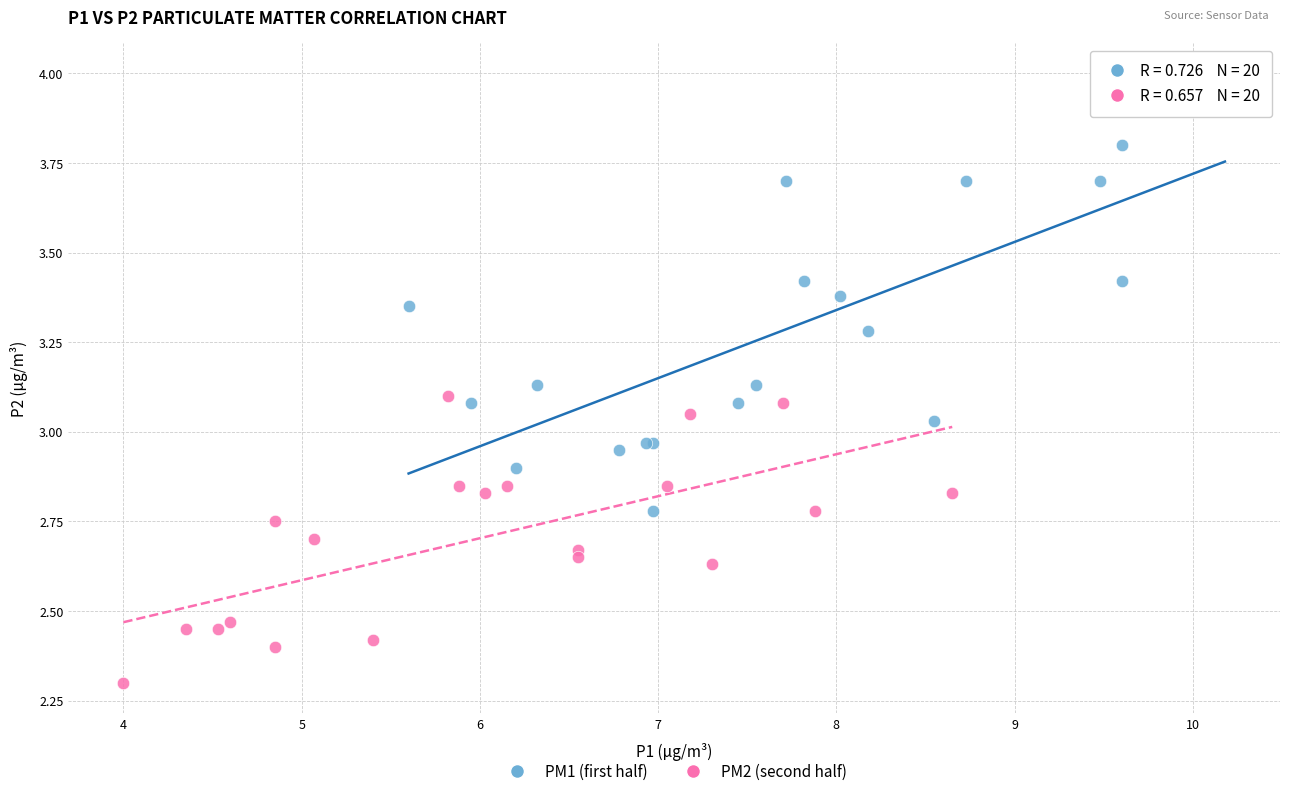

Which series reaches the maximum Y coordinate?

PM1 (first half)